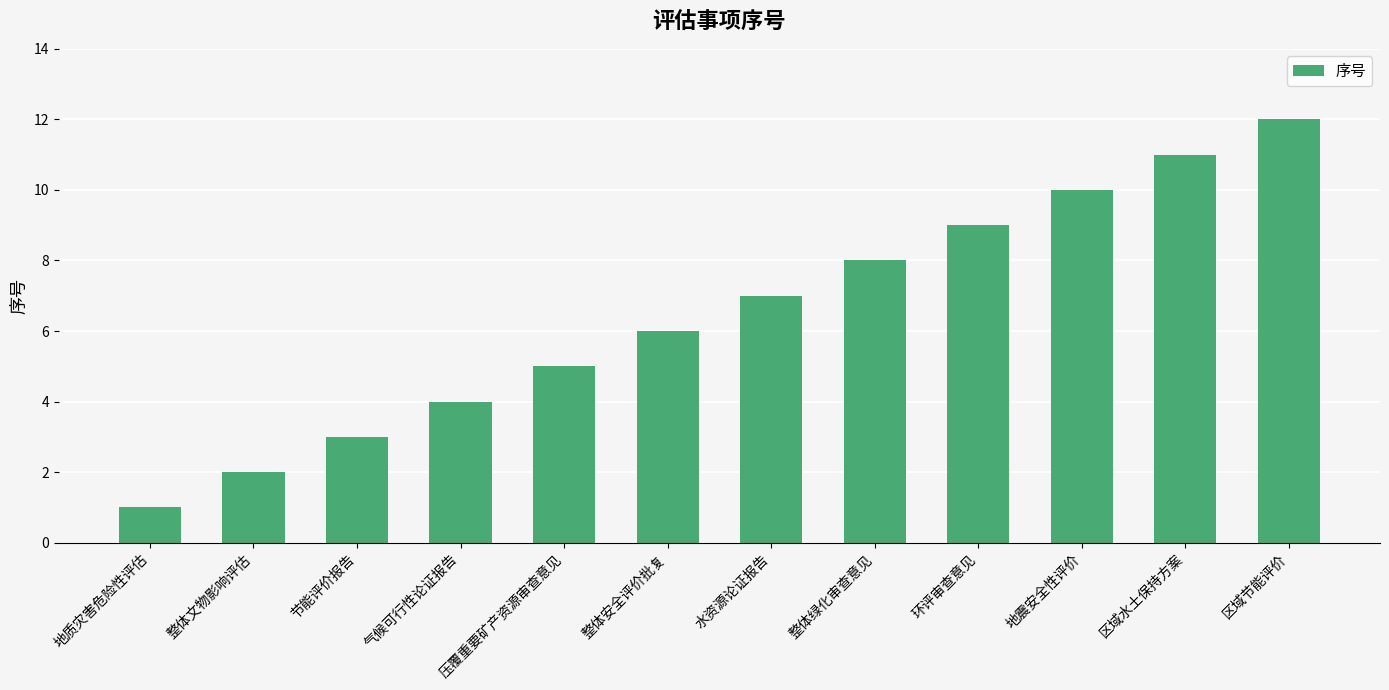

Reading left to right, extract all data points from this chart.

地质灾害危险性评估=1	整体文物影响评估=2	节能评价报告=3	气候可行性论证报告=4	压覆重要矿产资源审查意见=5	整体安全评价批复=6	水资源论证报告=7	整体绿化审查意见=8	环评审查意见=9	地震安全性评价=10	区域水土保持方案=11	区域节能评价=12